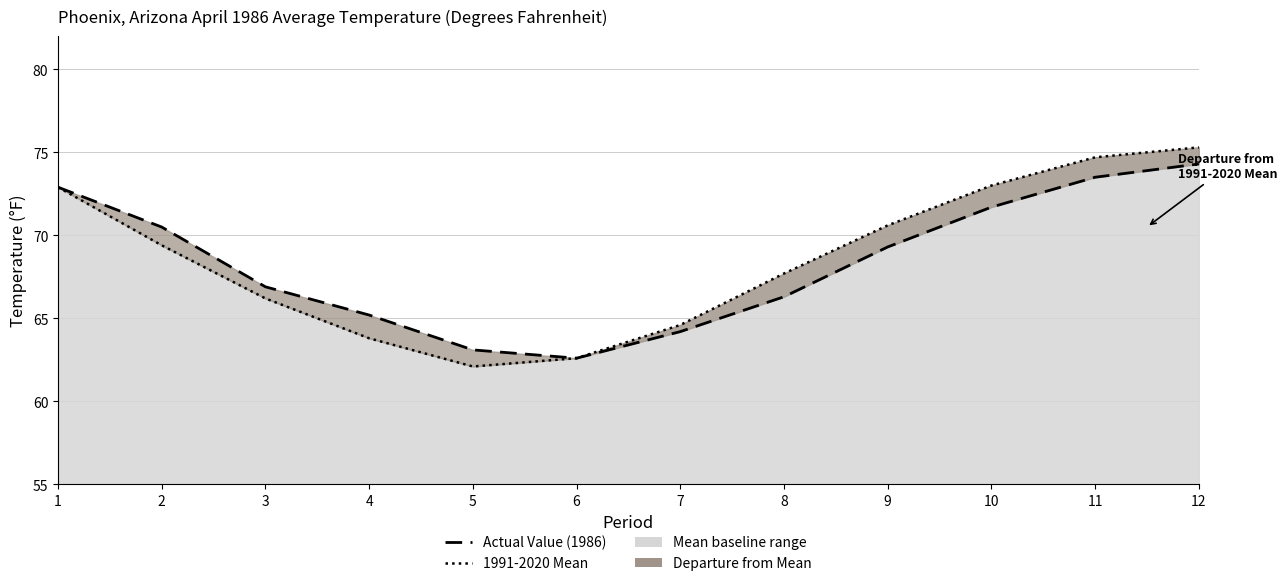

Between 10 and 1, which is larger?

1